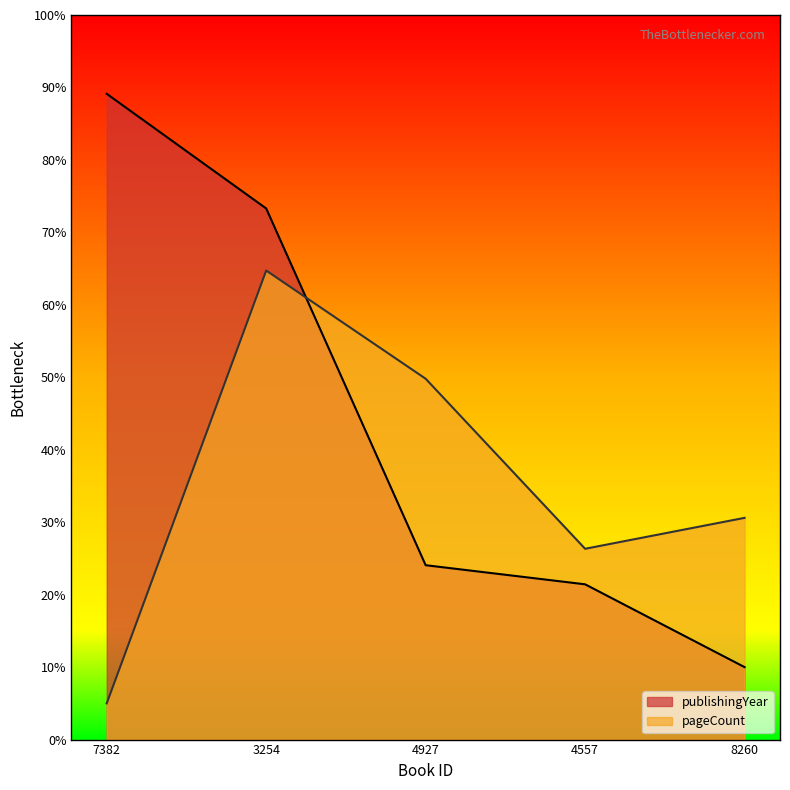

True or false: publishingYear has more than 1 points higher than both neighbors.

False